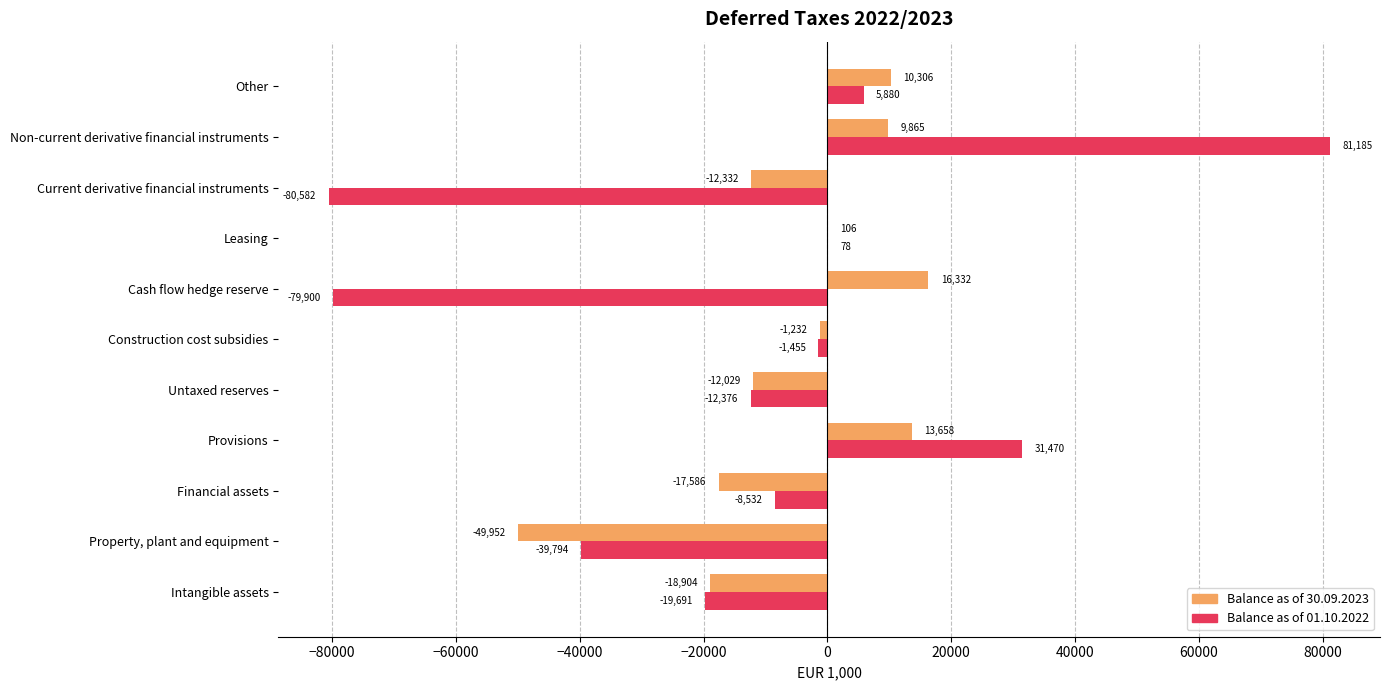

How many values in the Balance as of 01.10.2022 series exceed -8531?

5